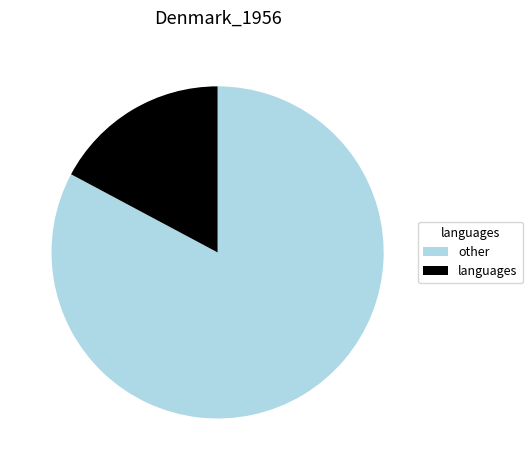

Which slice is the smallest?

languages